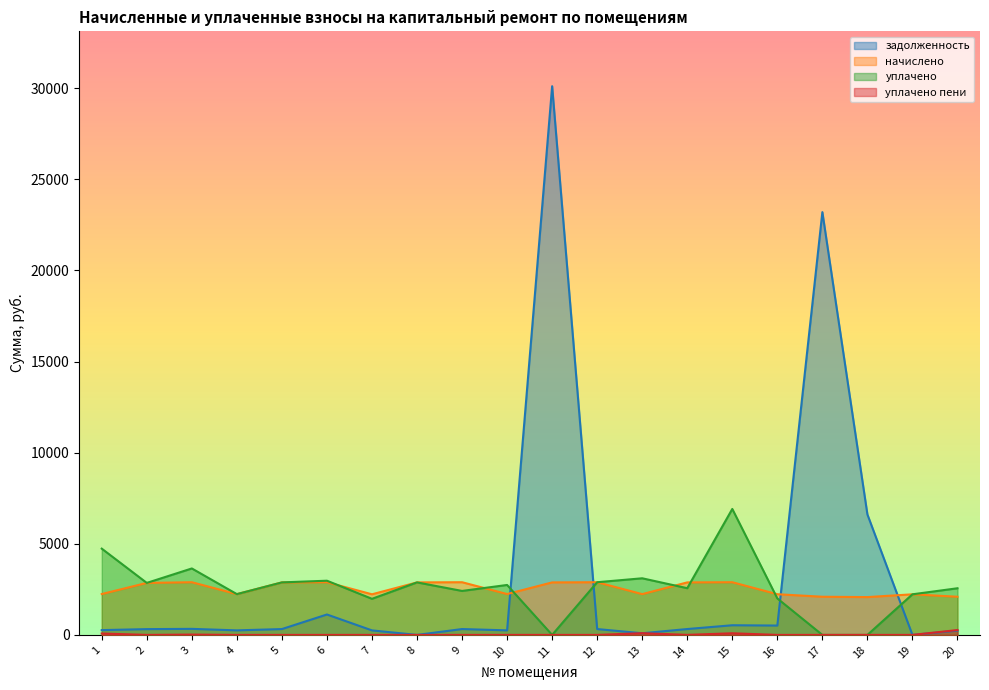

What is the value of the уплачено point at the 16th from the left?

2001.0